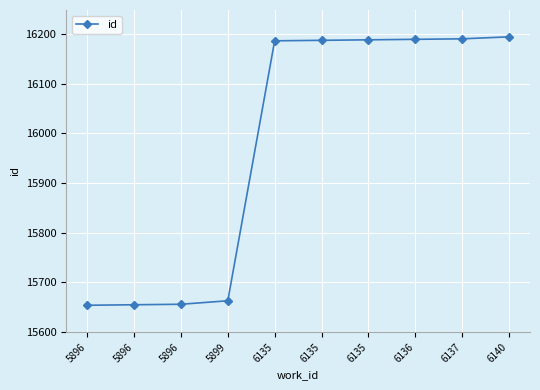

How many values are below 16187?

5